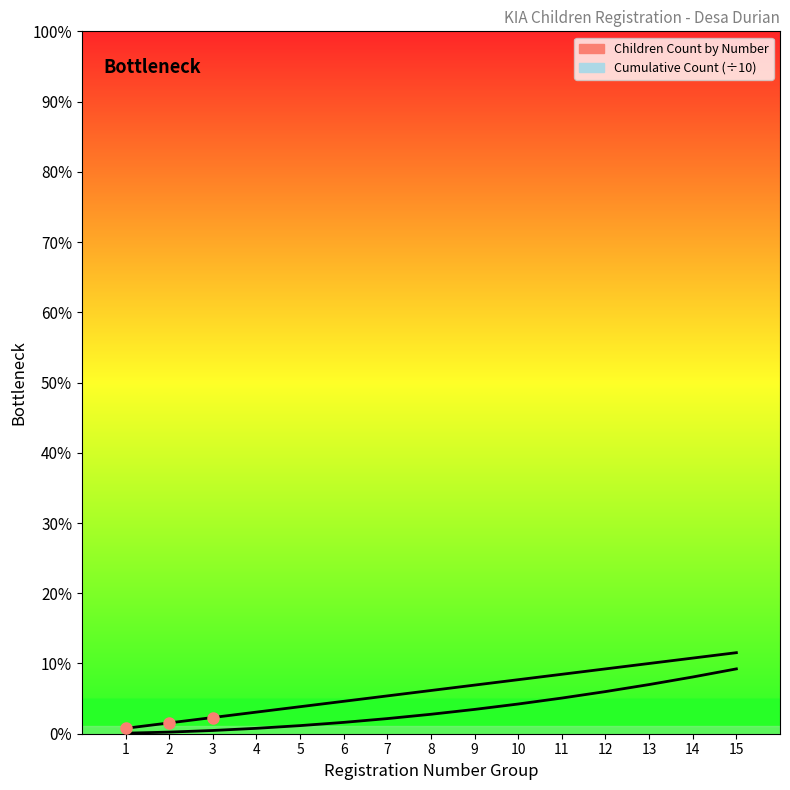

Where does the Children Count by Number series first go above 8?

9